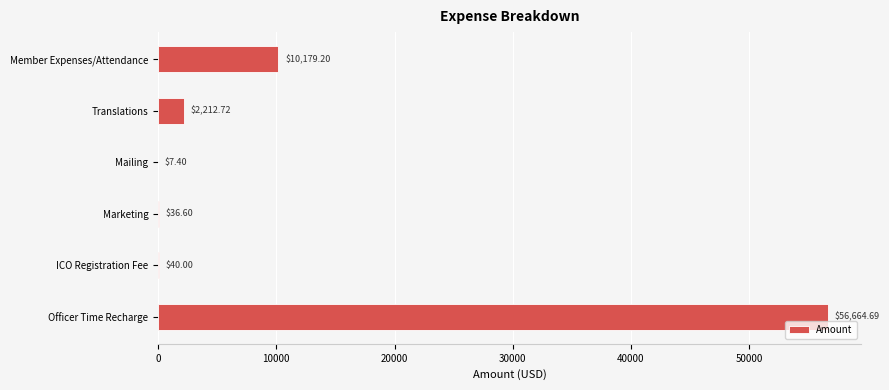

Where is the data nearest to the value 28336?

Member Expenses/Attendance